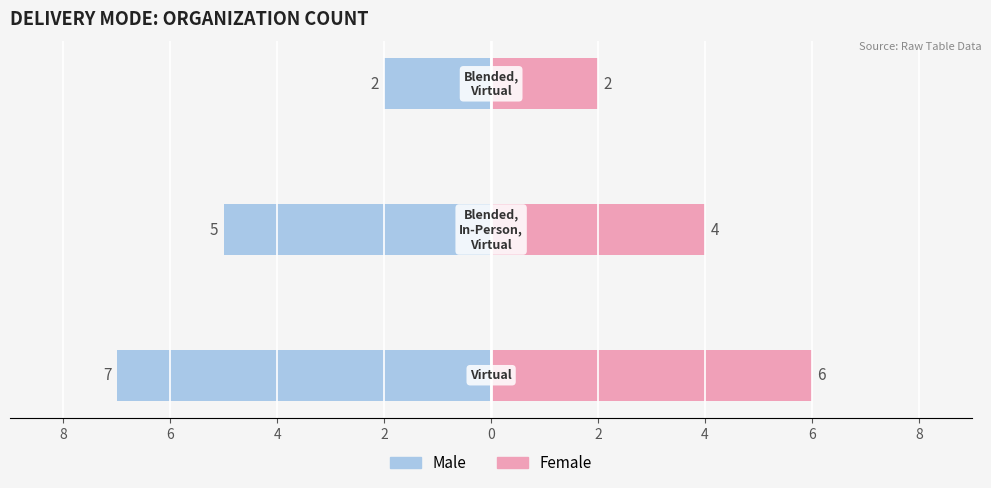

How many distinct data groups are displayed?

2